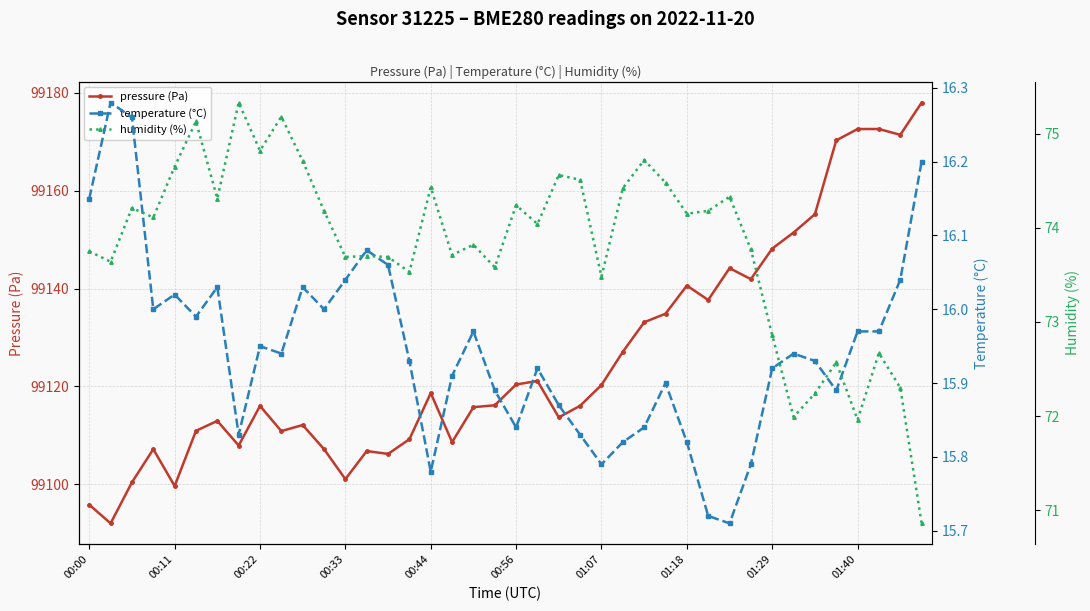

How many values in the pressure (Pa) series are below 99116?

18